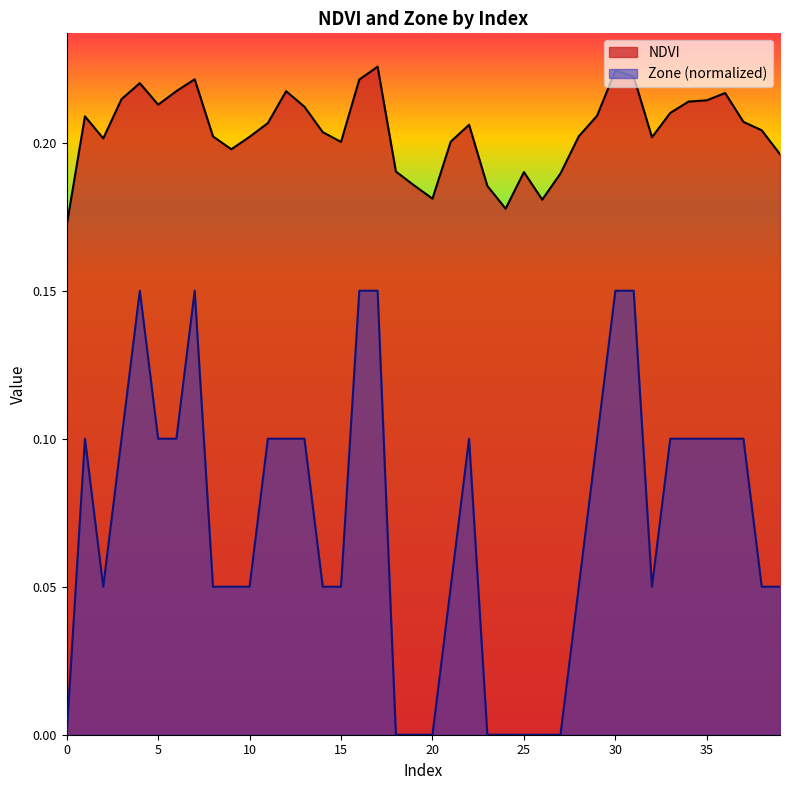

How many interior local peaks does the Zone series have?

4